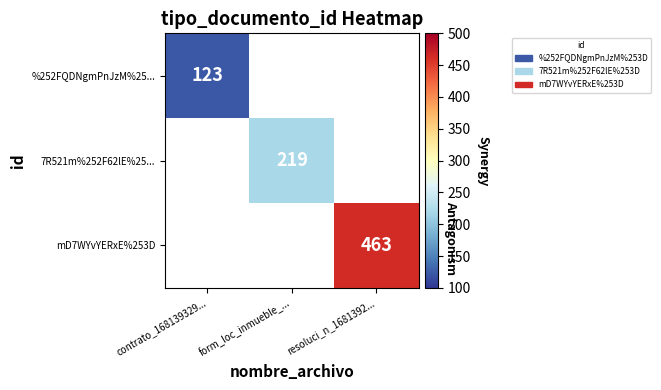

The value of 7R521m%252F62lE%25... at form_loc_inmueble_... is 393. True or false?

False